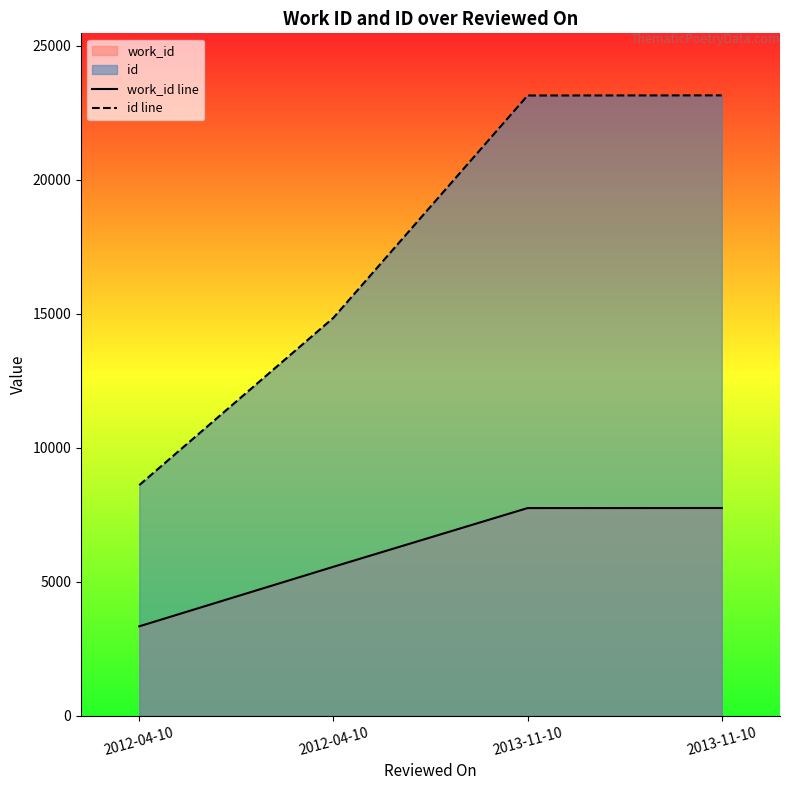

What is the average value of the id line series?

17440